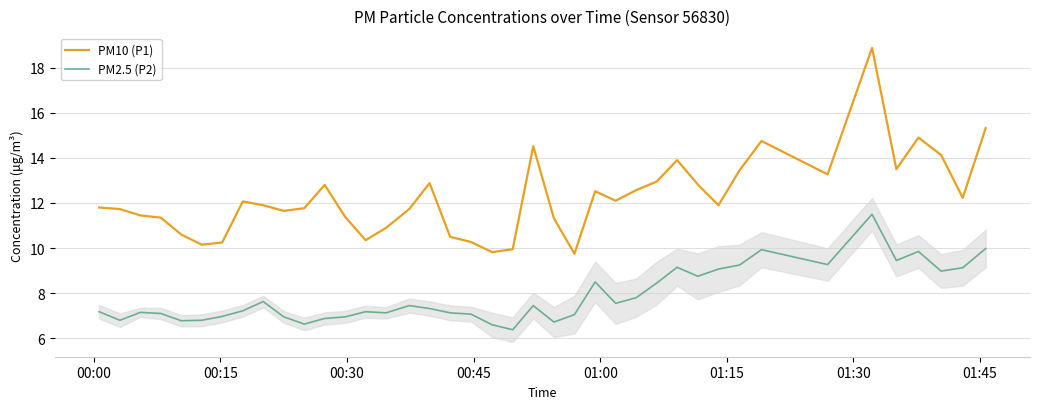

What is the highest value of the PM2.5 (P2) series?

11.5